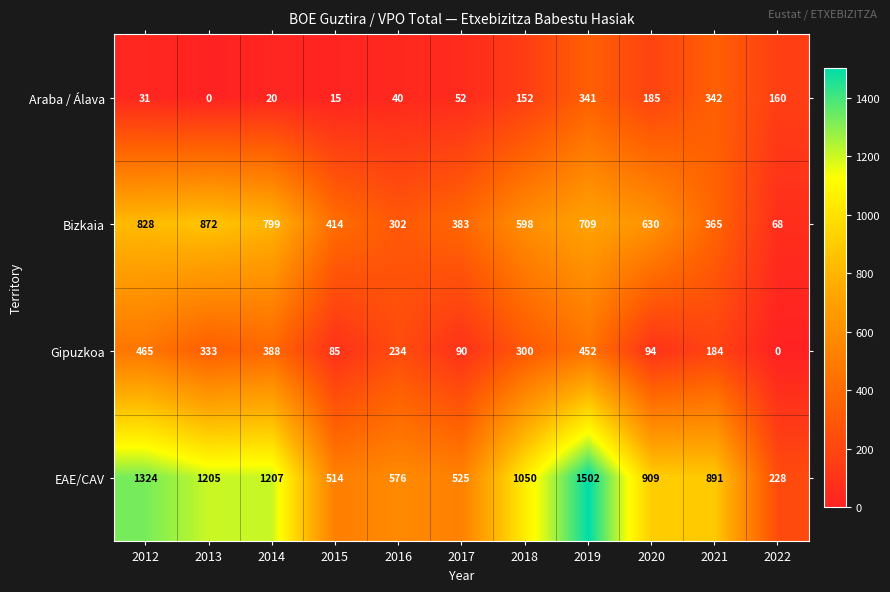

Is it true that Bizkaia equals 1423 at 2014?

False